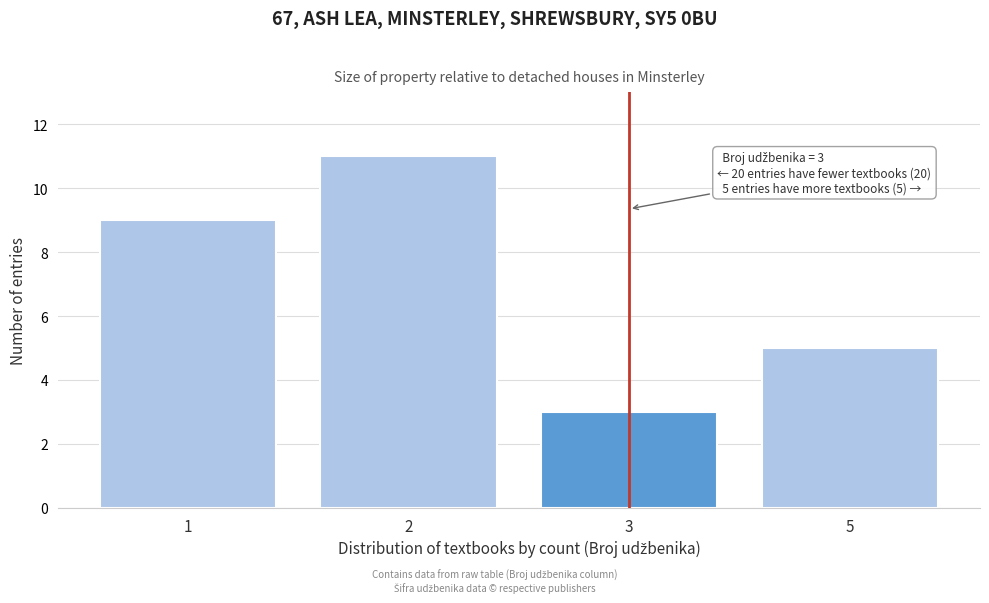

Reading left to right, transcribe all the data shown in this chart.

1=9	2=11	3=3	5=5